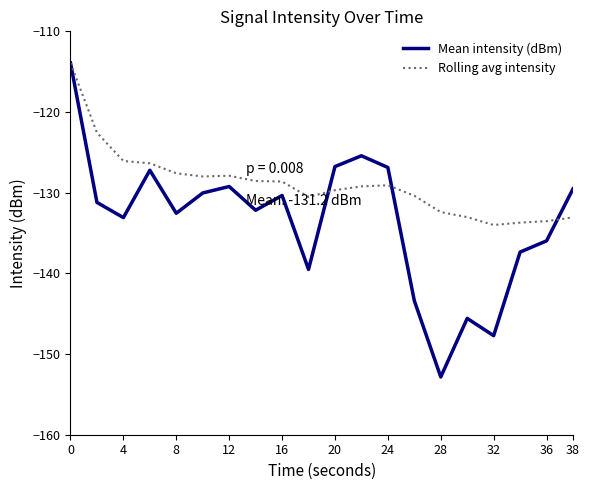

List the series in order of their overall mean, lowest first.

Mean intensity (dBm), Rolling avg intensity